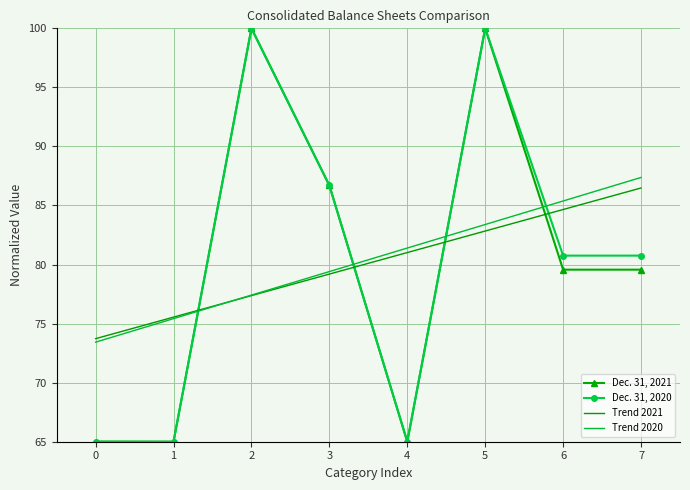

Rank the series at 6 from lowest to highest value.

Dec. 31, 2021, Dec. 31, 2020, Trend 2021, Trend 2020